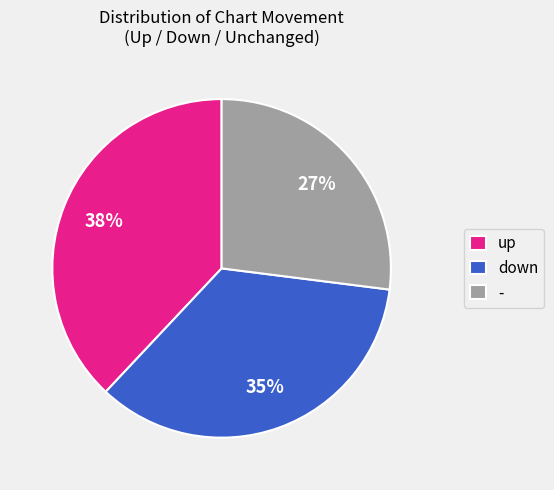

The - slice represents 27% of the pie. True or false?

True